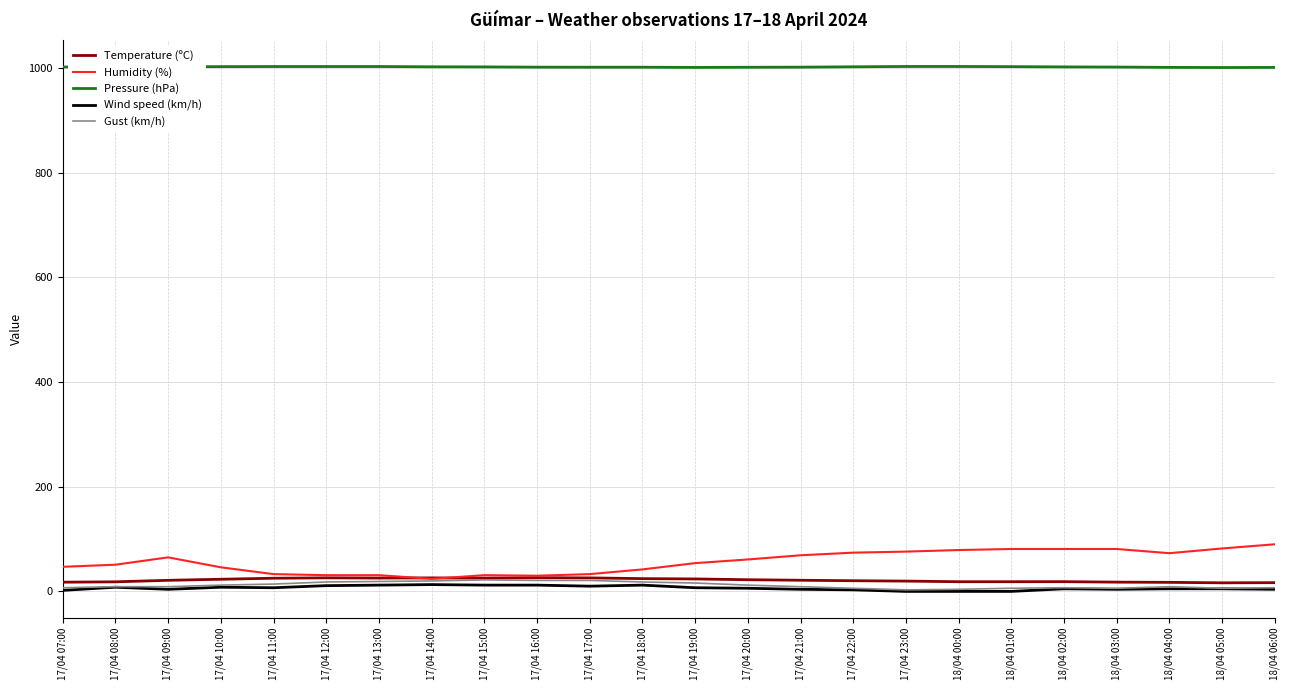

What is the highest value of the Temperature (ºC) series?

26.2